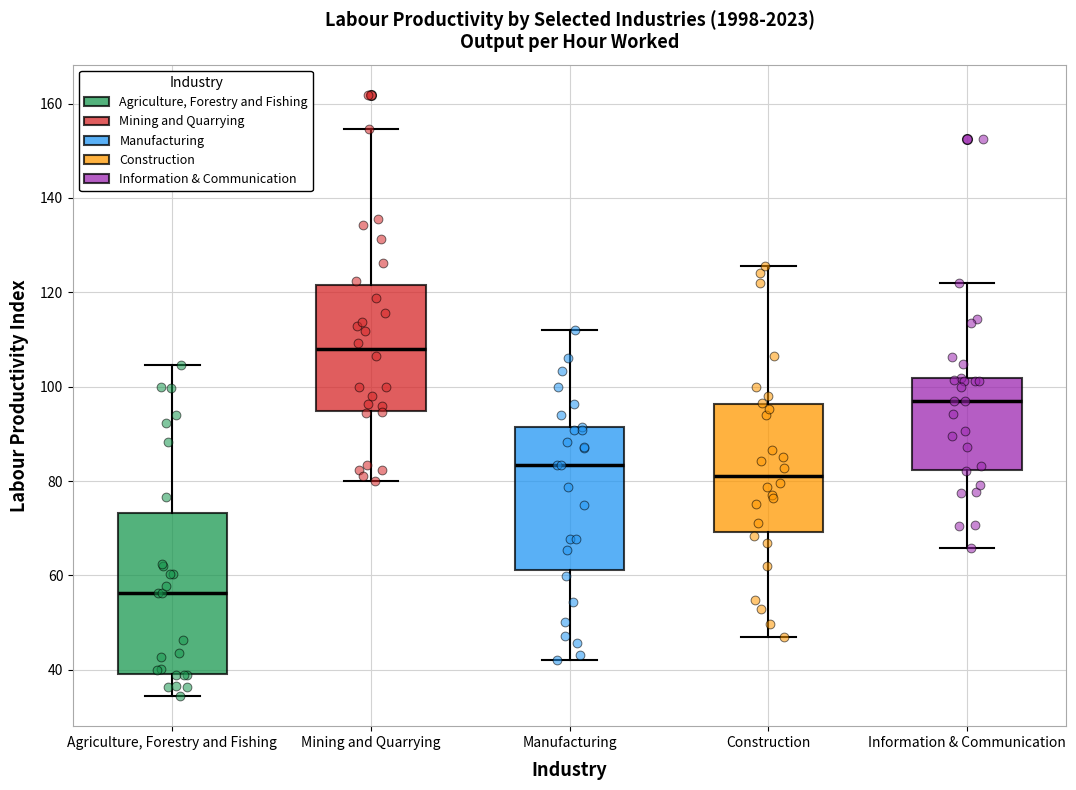

Which box is the tallest, from its lower edge to its upper edge?

Agriculture, Forestry and Fishing